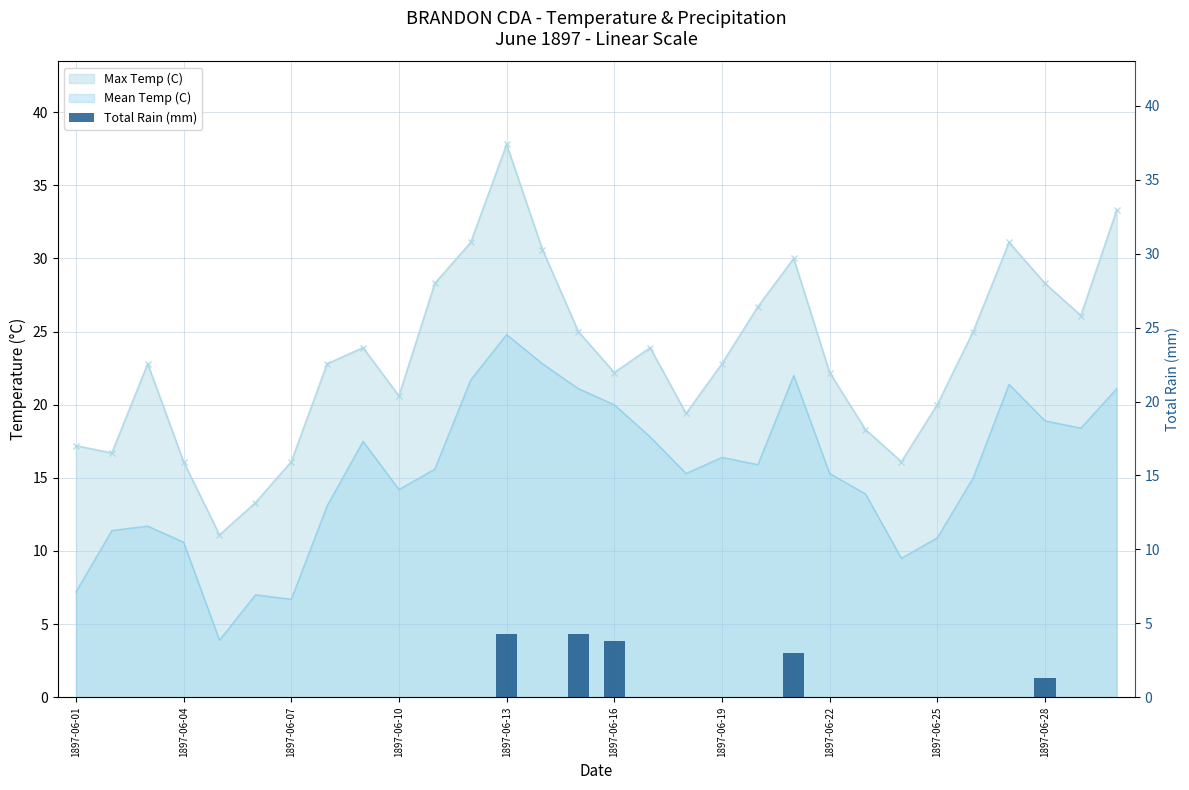

Count the number of values greater than 0.

5